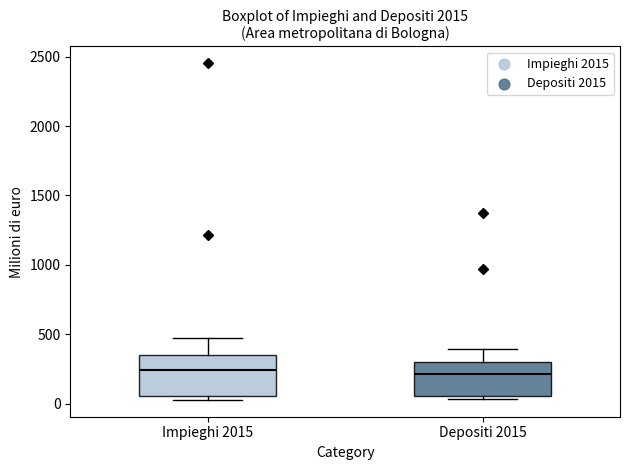

Reading left to right, read every box against the y-axis: the position of its median line, the range the box covers, and the ends of its whiskers. The values are not printed on the chart, so give them approximately, as read against the axis.

Impieghi 2015: median 250, box 50 to 350, whiskers 50 (just below the box's lower edge) to 450
Depositi 2015: median 200, box 50 to 300, whiskers 50 (just below the box's lower edge) to 400